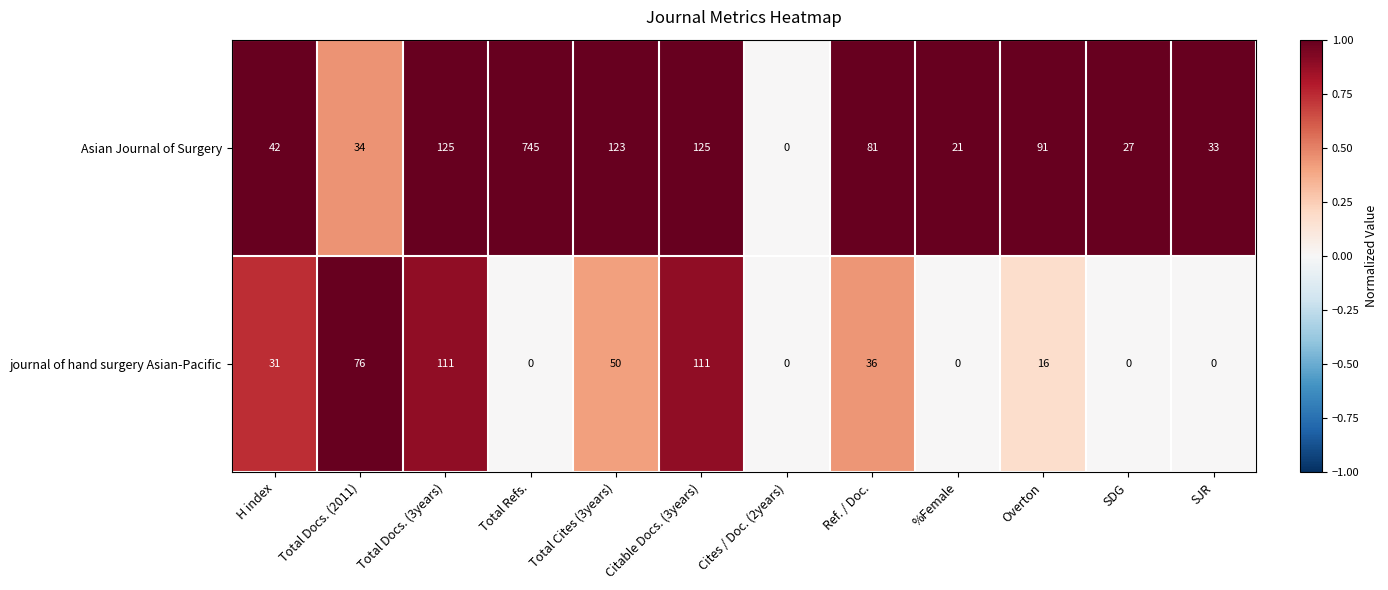

Which series changed the most between Total Docs. (3years) and Total Cites (3years)?

journal of hand surgery Asian-Pacific